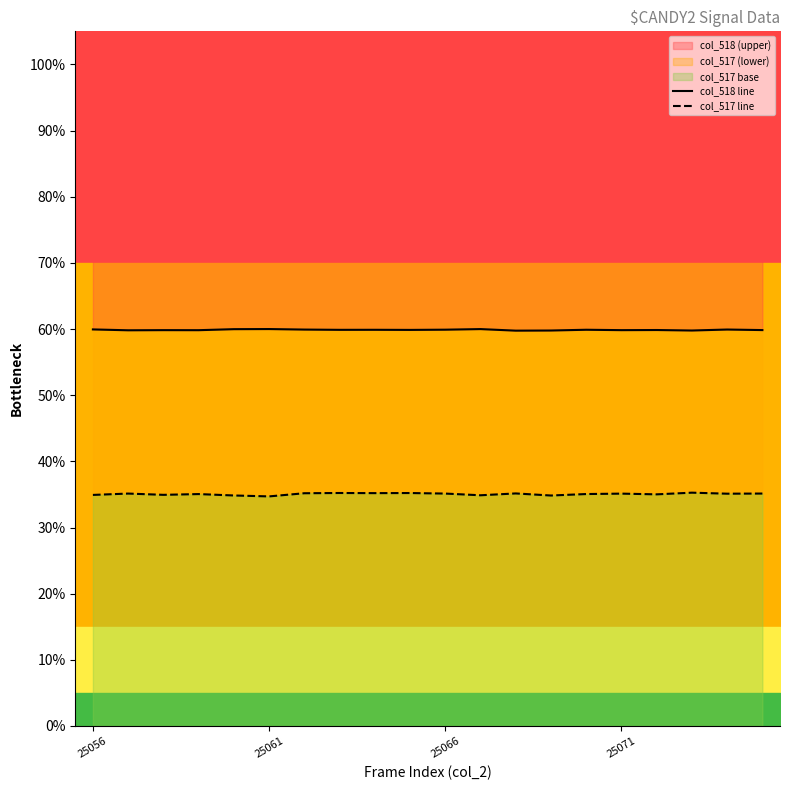

How many interior local peaks does the col_517 line series have?

7